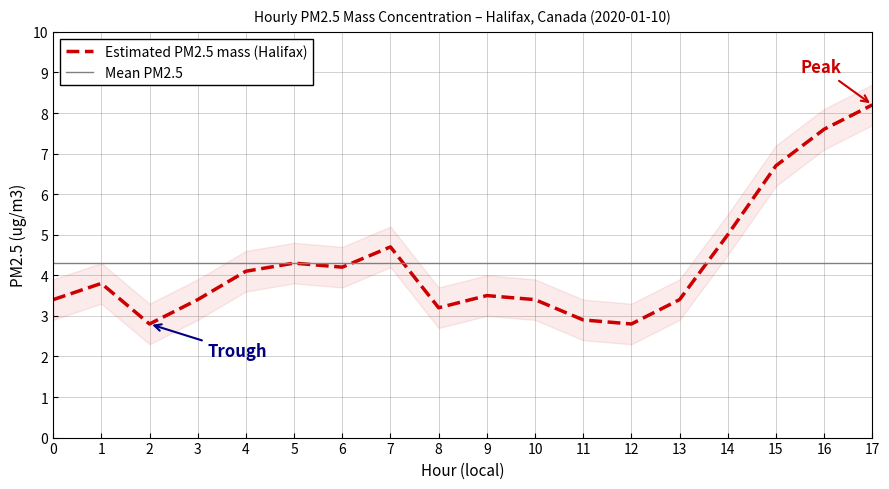

List the labels in order of value, smallest first.

2, 12, 11, 8, 0, 3, 10, 13, 9, 1, 4, 6, 5, 7, 14, 15, 16, 17